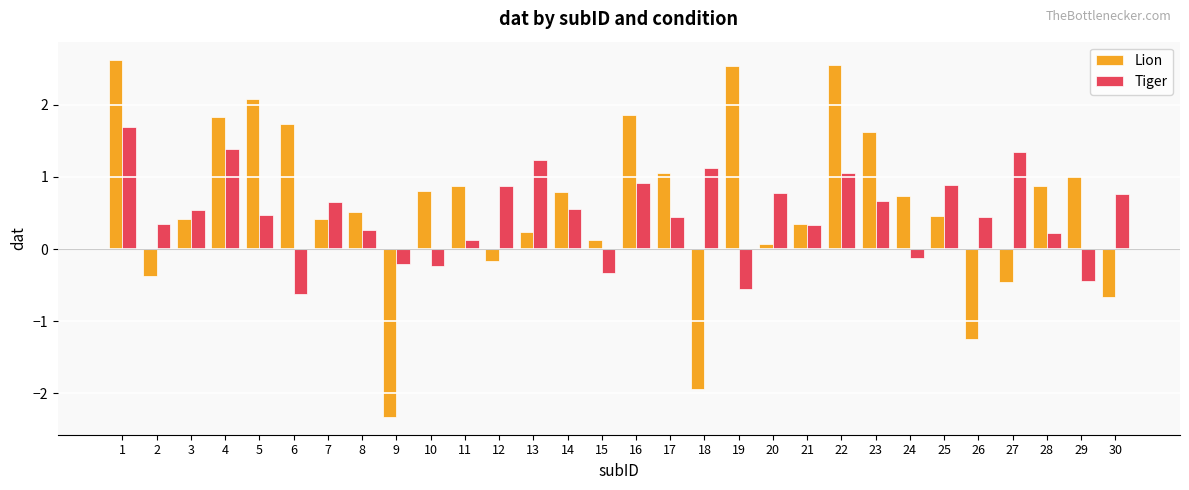

True or false: Lion has a value of 0.9 at 11.

True